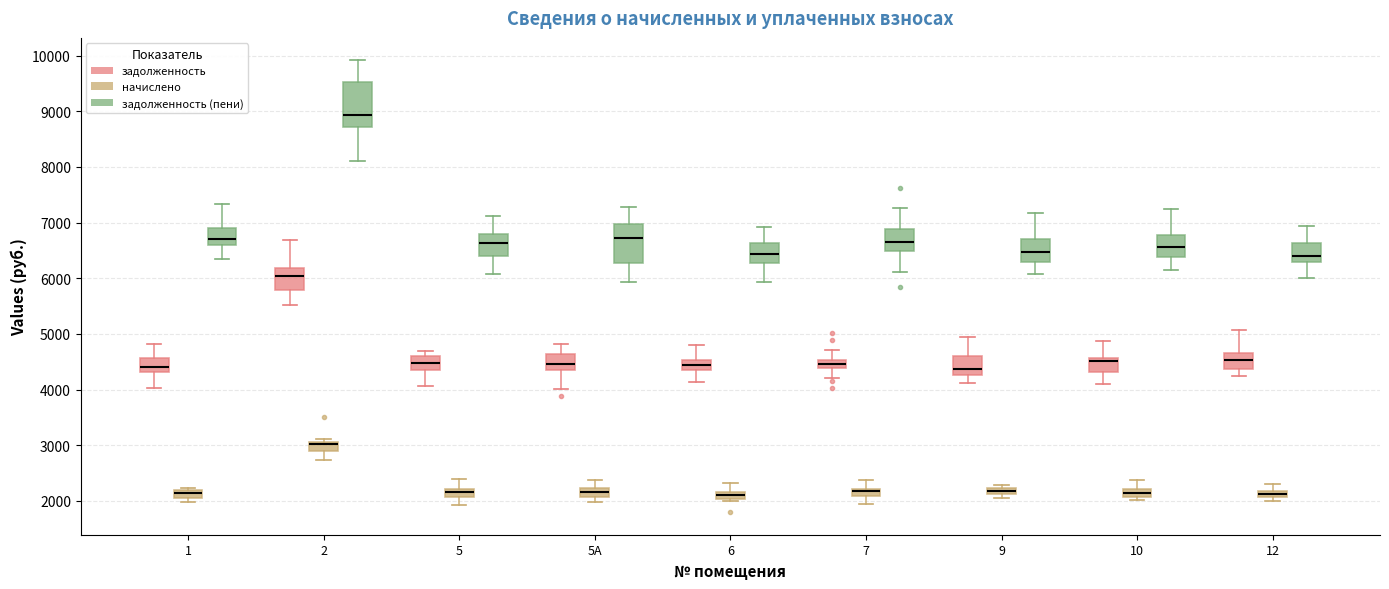

Which box's median line is the highest?

2 (задолженность (пени))